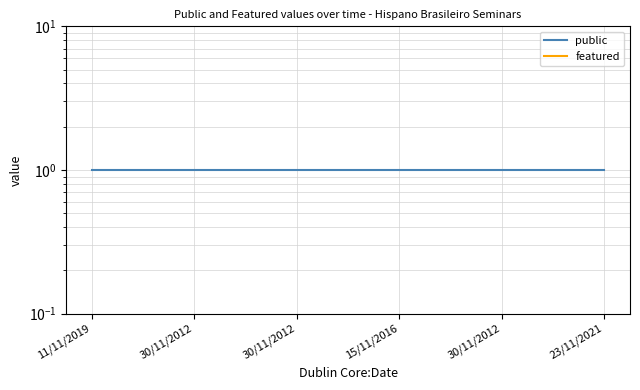

Does the chart have visible grid lines?

Yes